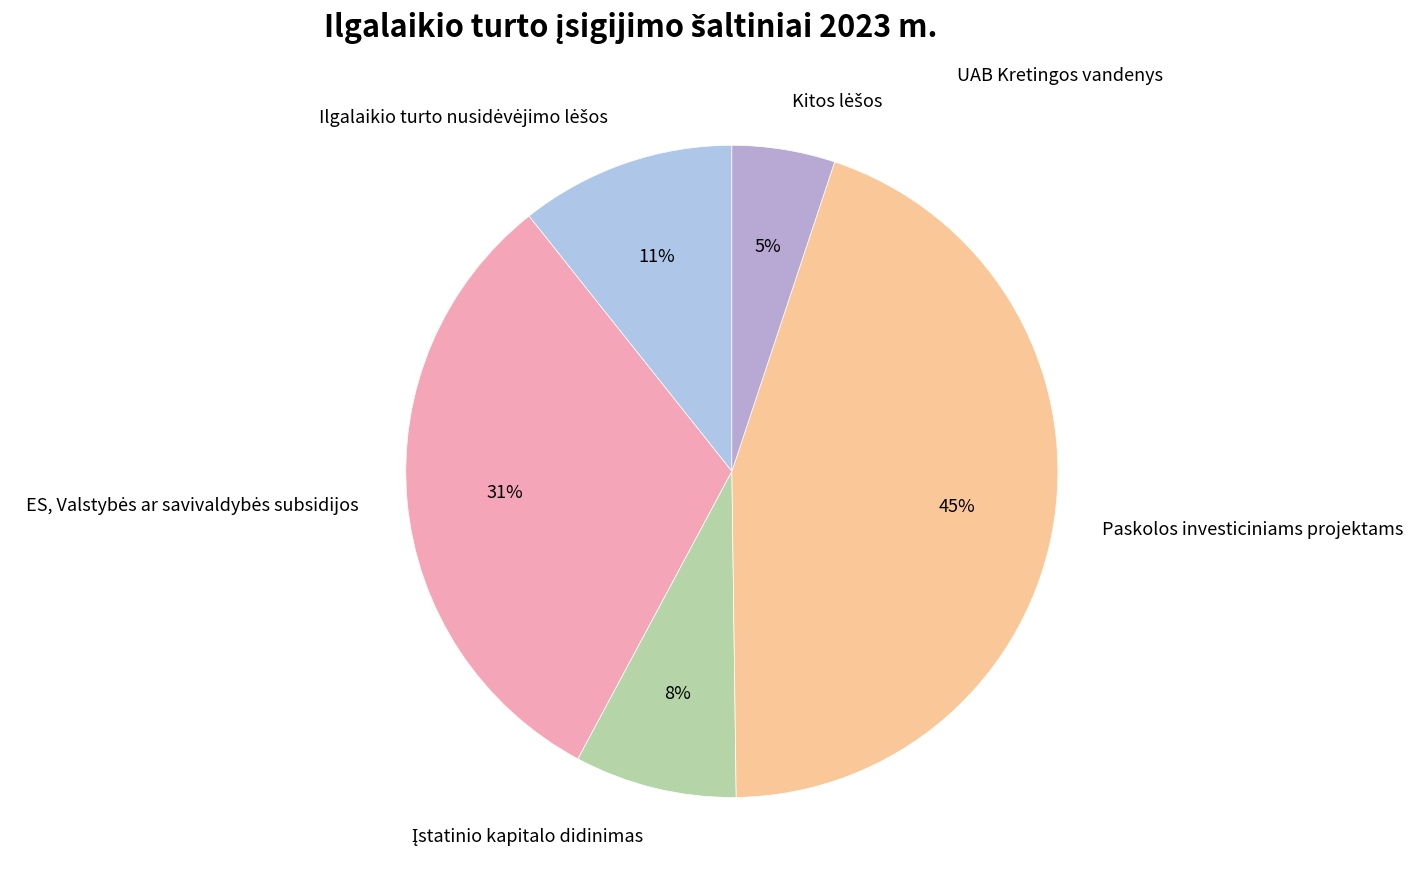

To the nearest percent, what is the difference between the largest and smallest slice percentages?

40%